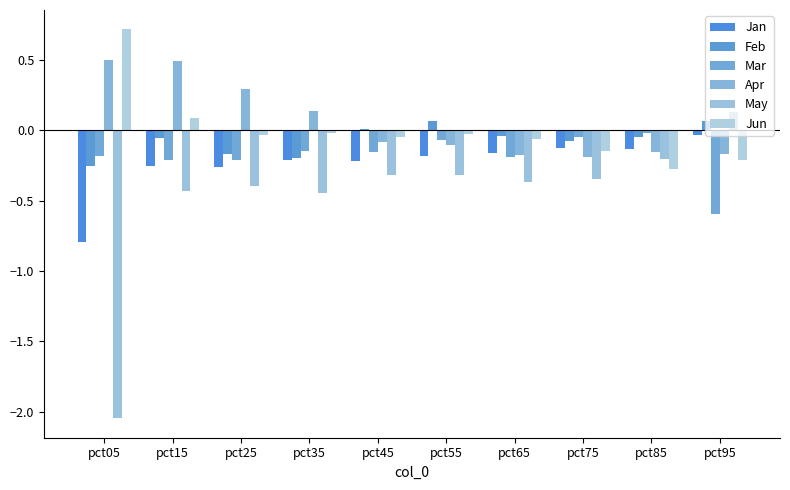

Where does the Feb series first go above 0?

pct45